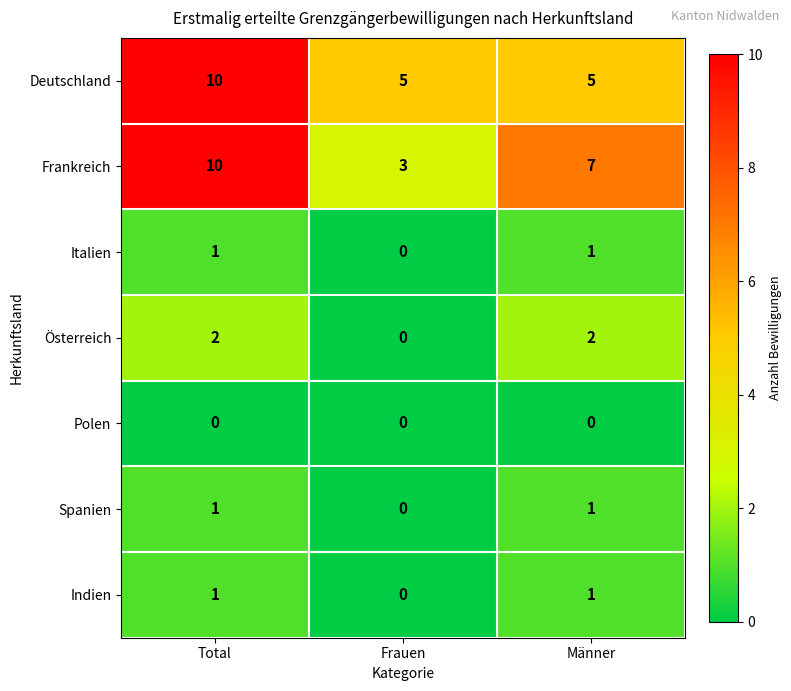

Reading right to left, what are all the values shown in this chart?

Deutschland: 5	5	10
Frankreich: 7	3	10
Italien: 1	0	1
Österreich: 2	0	2
Polen: 0	0	0
Spanien: 1	0	1
Indien: 1	0	1